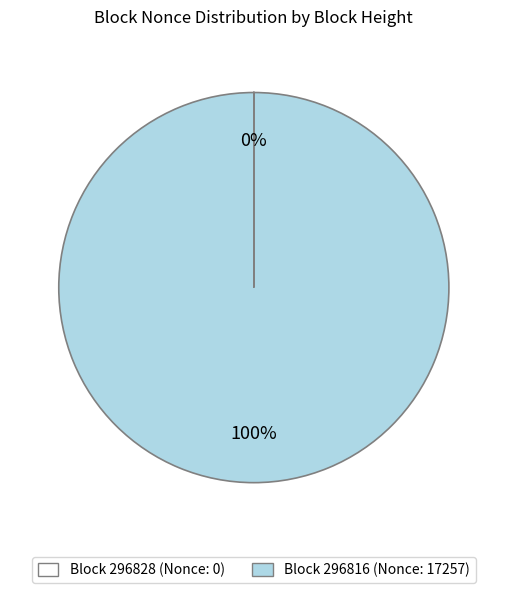

To the nearest percent, what is the difference between the largest and smallest slice percentages?

100%